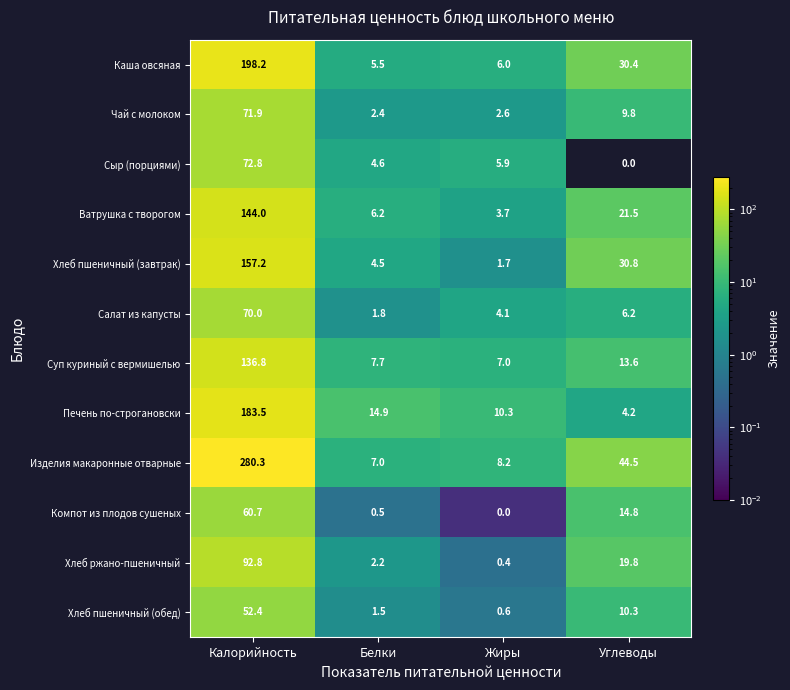

Which series has the largest total across all categories?

Изделия макаронные отварные